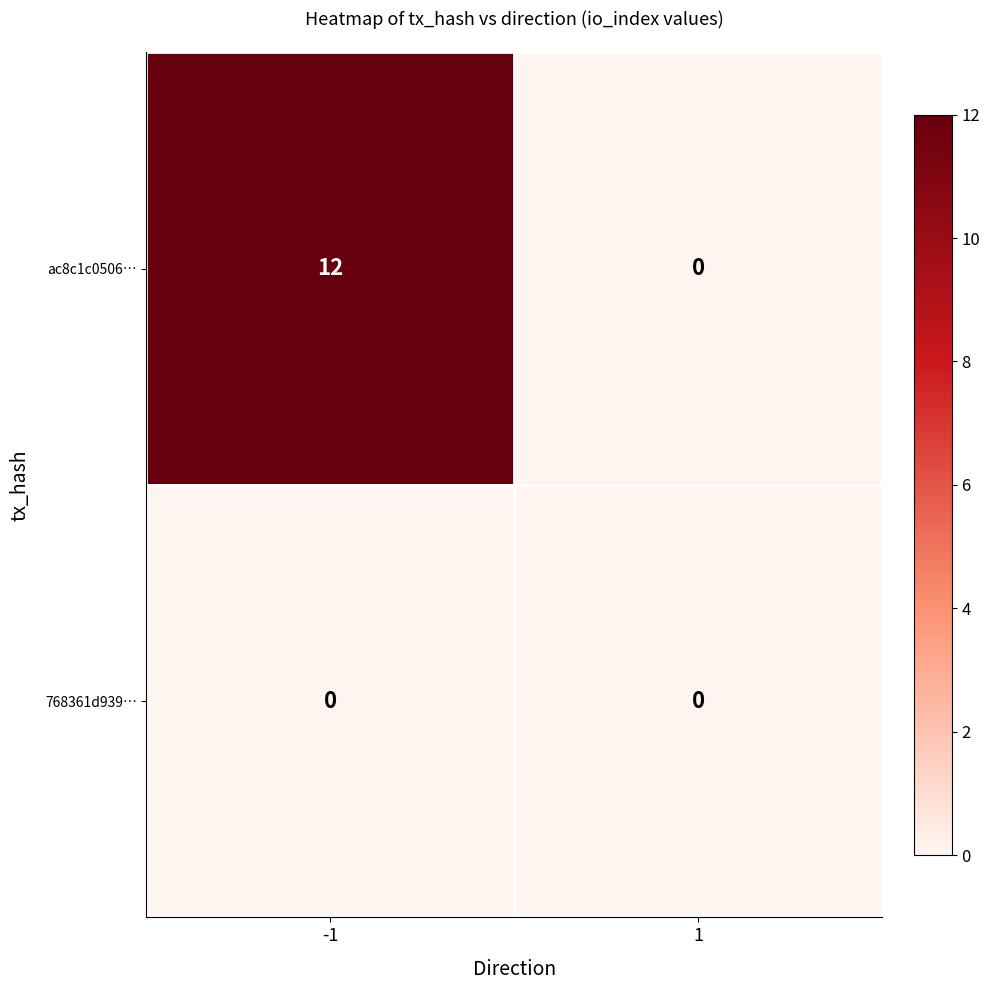

What is the maximum value shown in the chart?

12